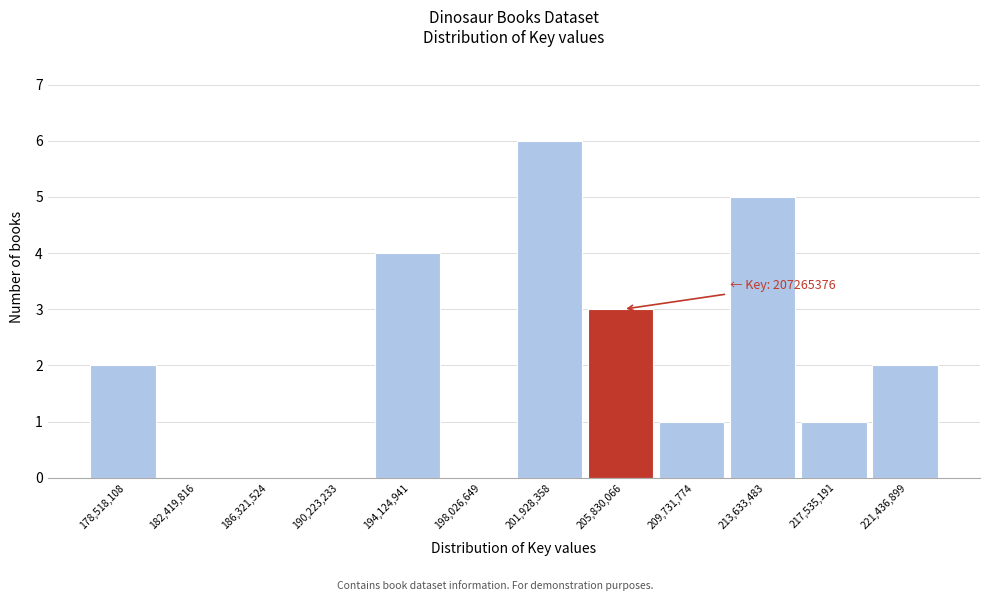

Reading left to right, what are all the values shown in this chart?

178,518,108=2	182,419,816=0	186,321,524=0	190,223,233=0	194,124,941=4	198,026,649=0	201,928,358=6	205,830,066=3	209,731,774=1	213,633,483=5	217,535,191=1	221,436,899=2